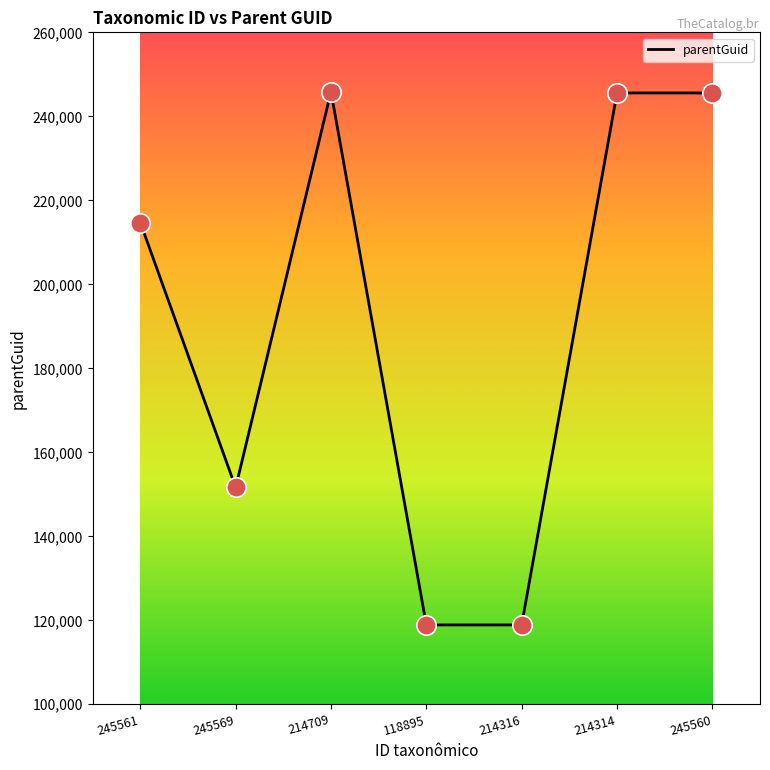

What is the ratio of the value at 245561 to the value at 214316?

1.8